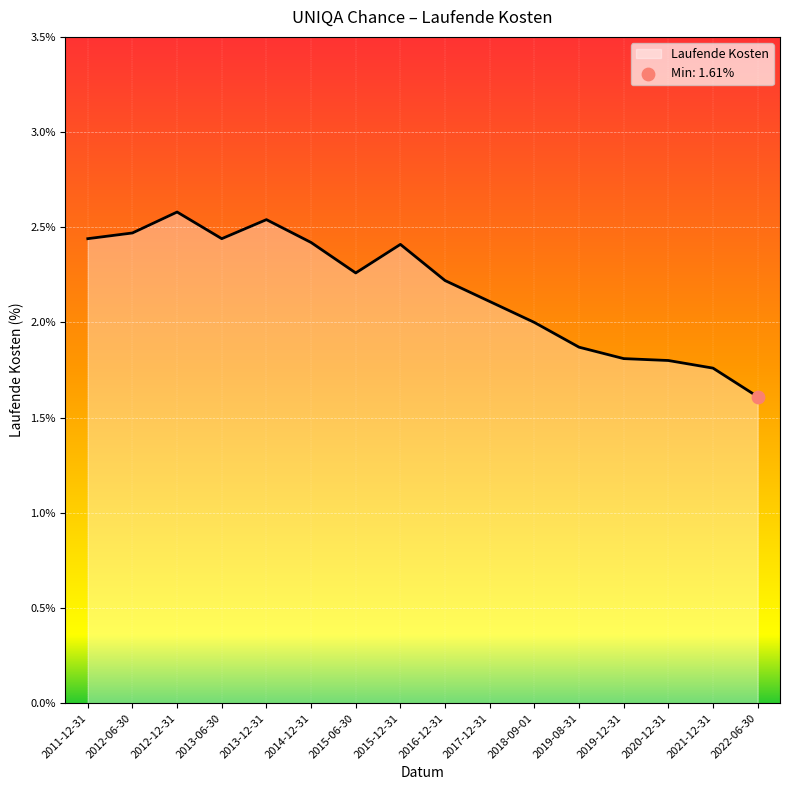

What is the change in value from 2012-06-30 to 2018-09-01?

-0.5